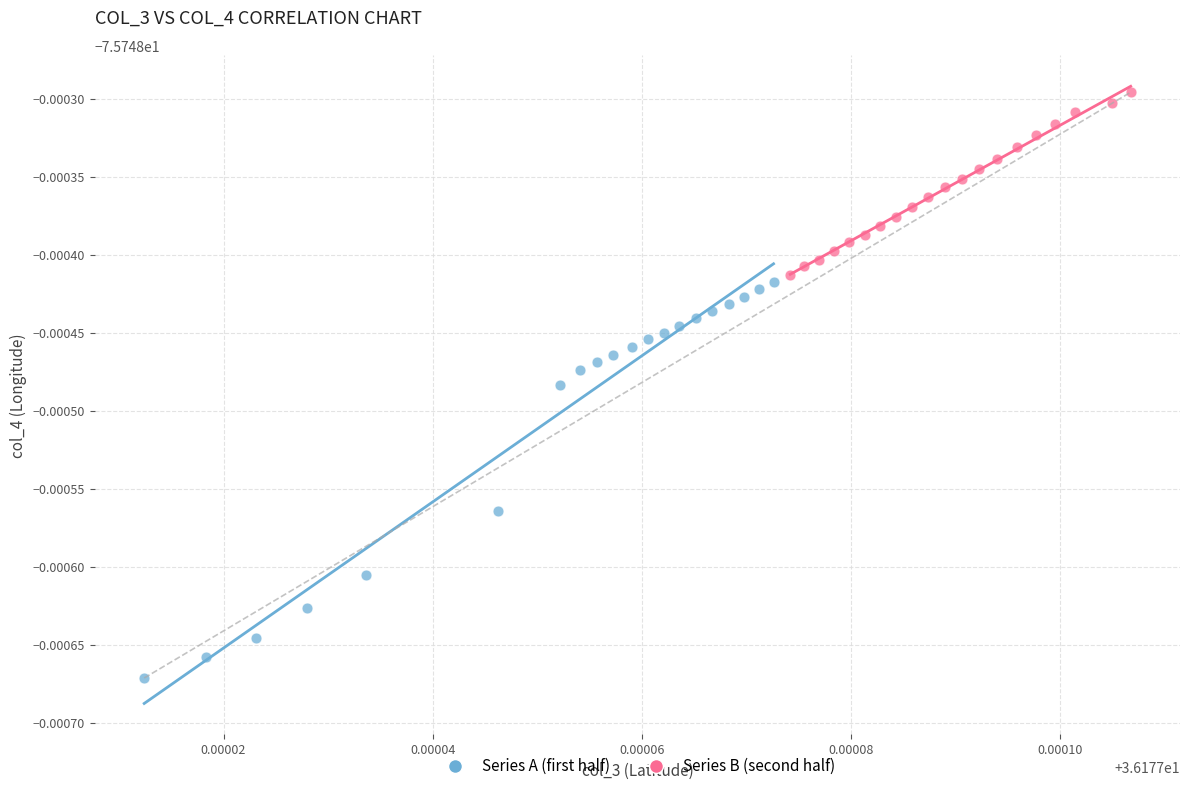

Which series contains the lowest Y value?

Series A (first half)